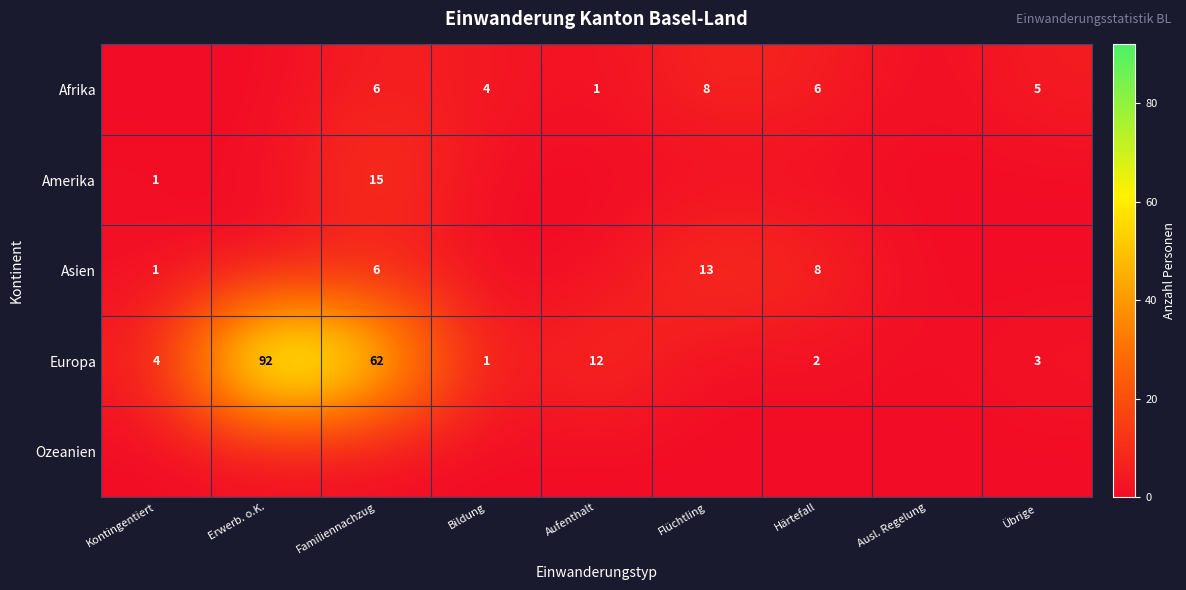

At which category is the sum across all series the highest?

Erwerb. o.K.